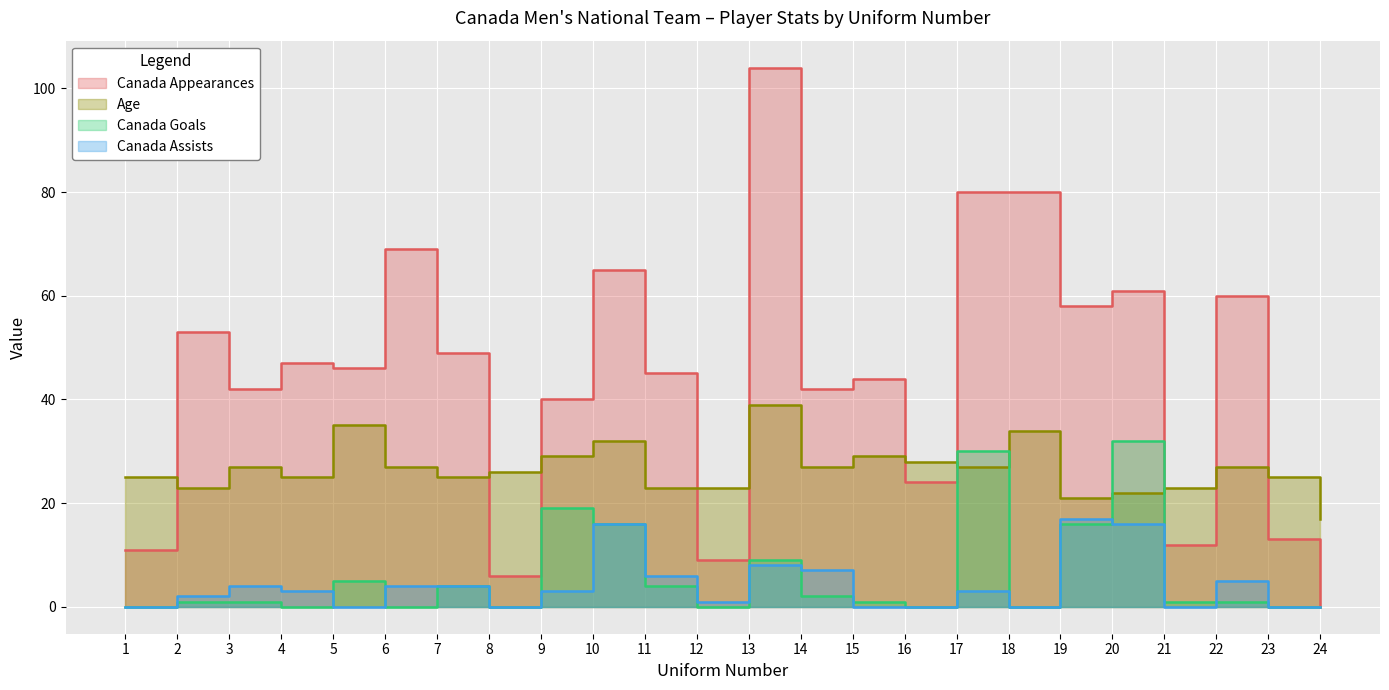

At how many categories does at least one series exceed 71?

3